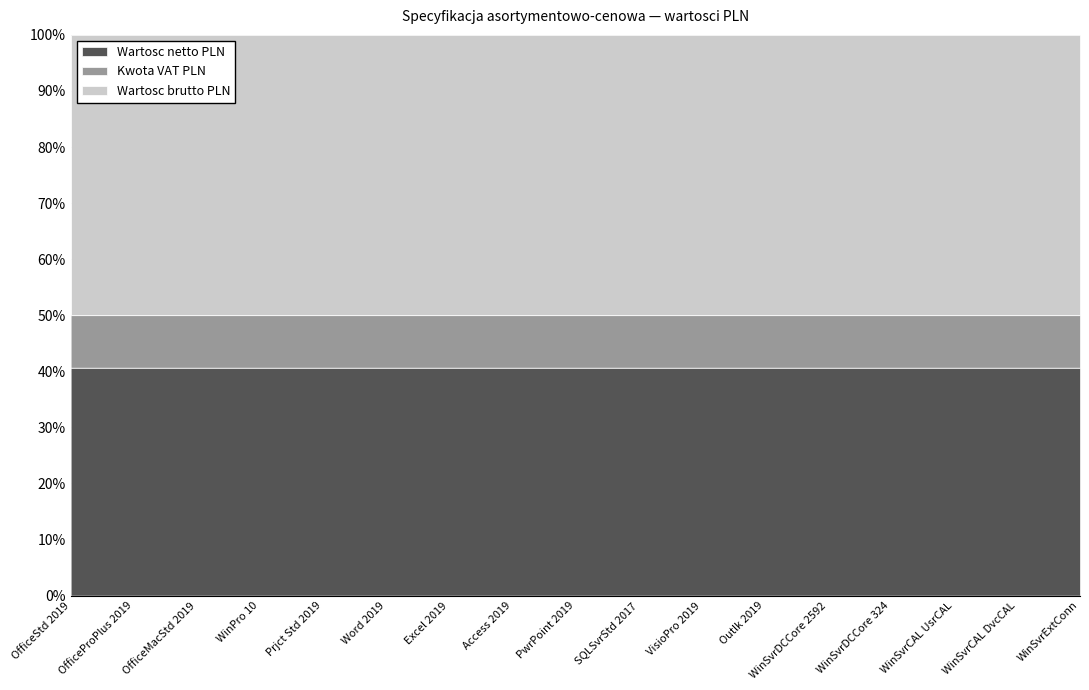

At which label is Wartosc brutto PLN closest to 136427?

WinPro 10